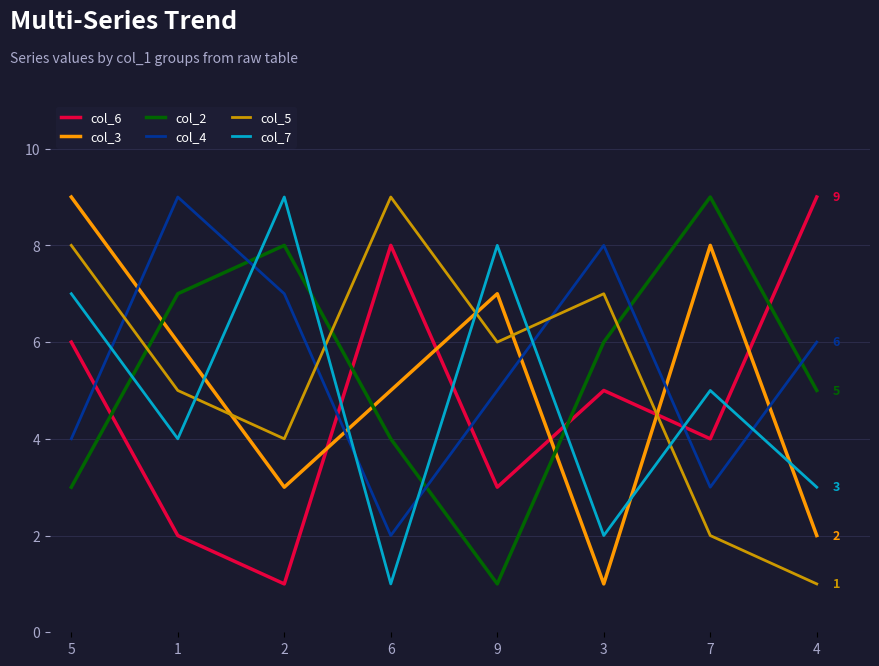

The col_4 series shows 3 at 7. True or false?

True